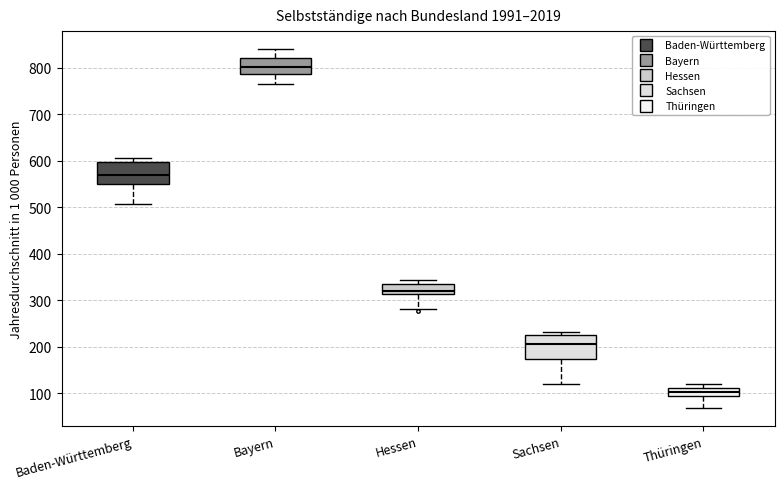

Which box's median line is the highest?

Bayern